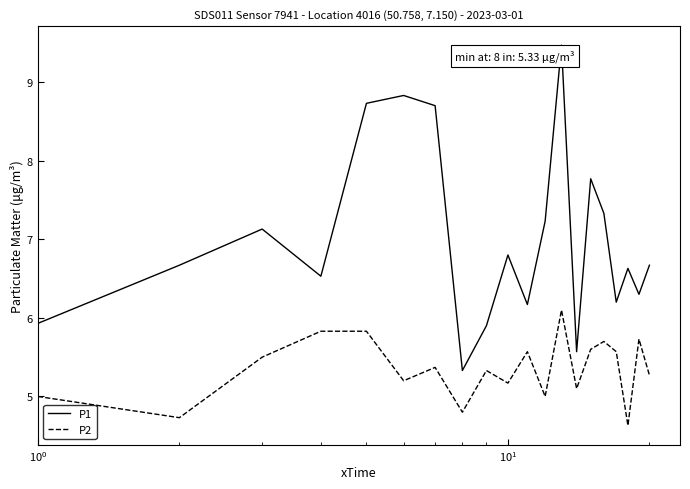

Which series has the widest spread of values?

P1